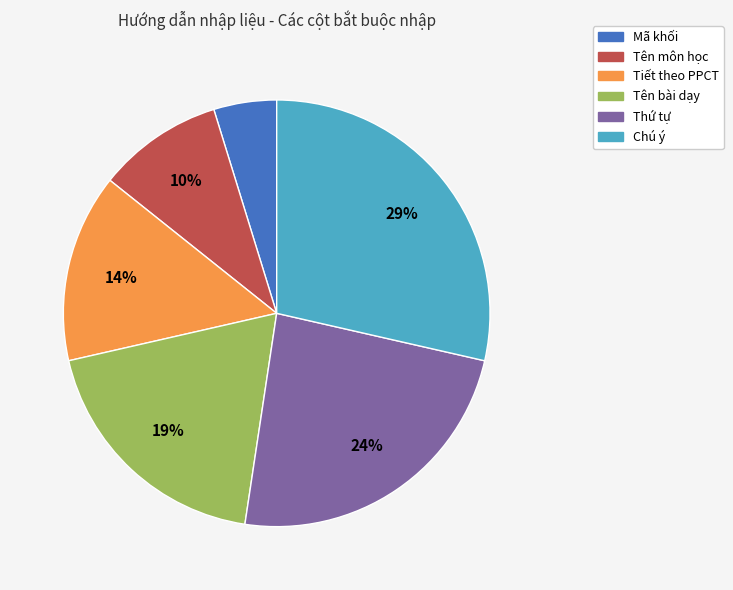

To the nearest percent, what percentage of the pie is Tiết theo PPCT?

14%